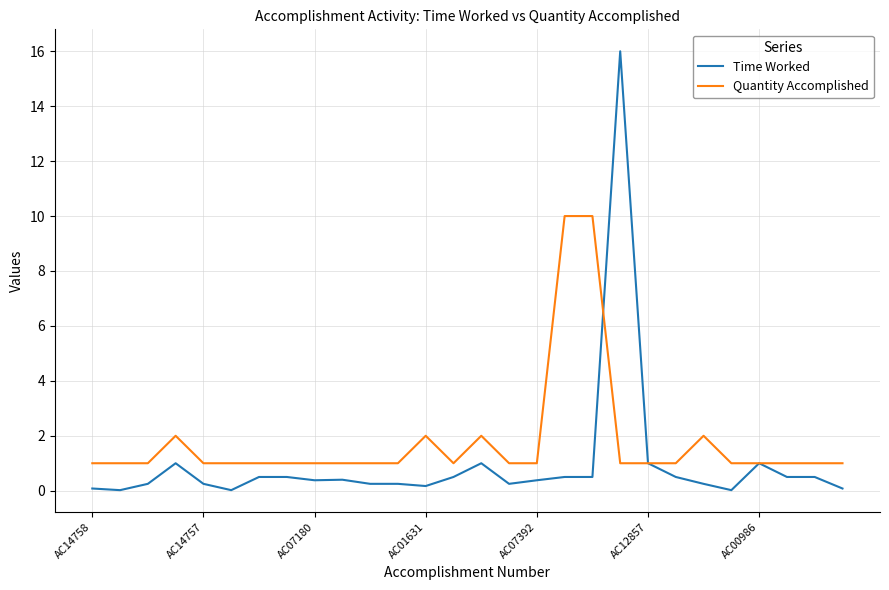

Does the chart have visible grid lines?

Yes